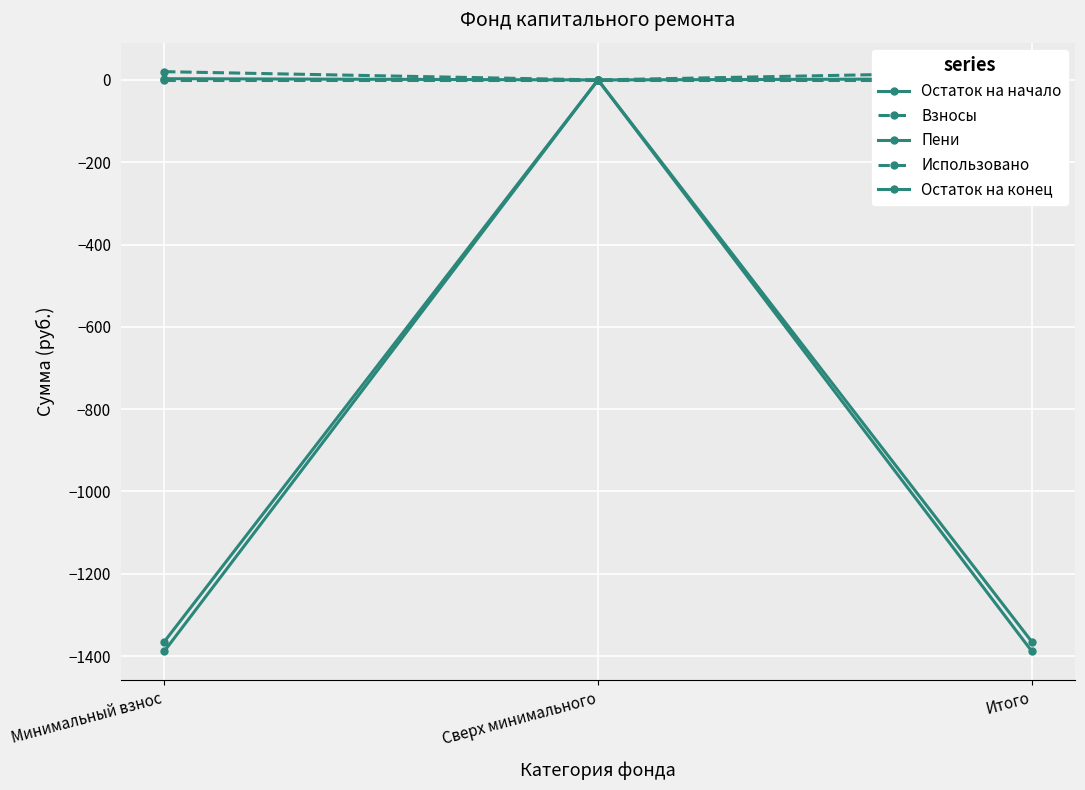

What is the sum of the Пени values at Минимальный взнос and Сверх минимального?

3.0